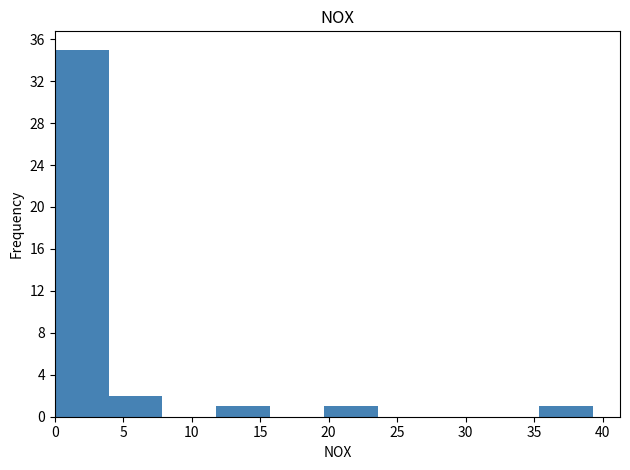

Over which range of the x-axis is the bar tallest?

0.0 to 4.0